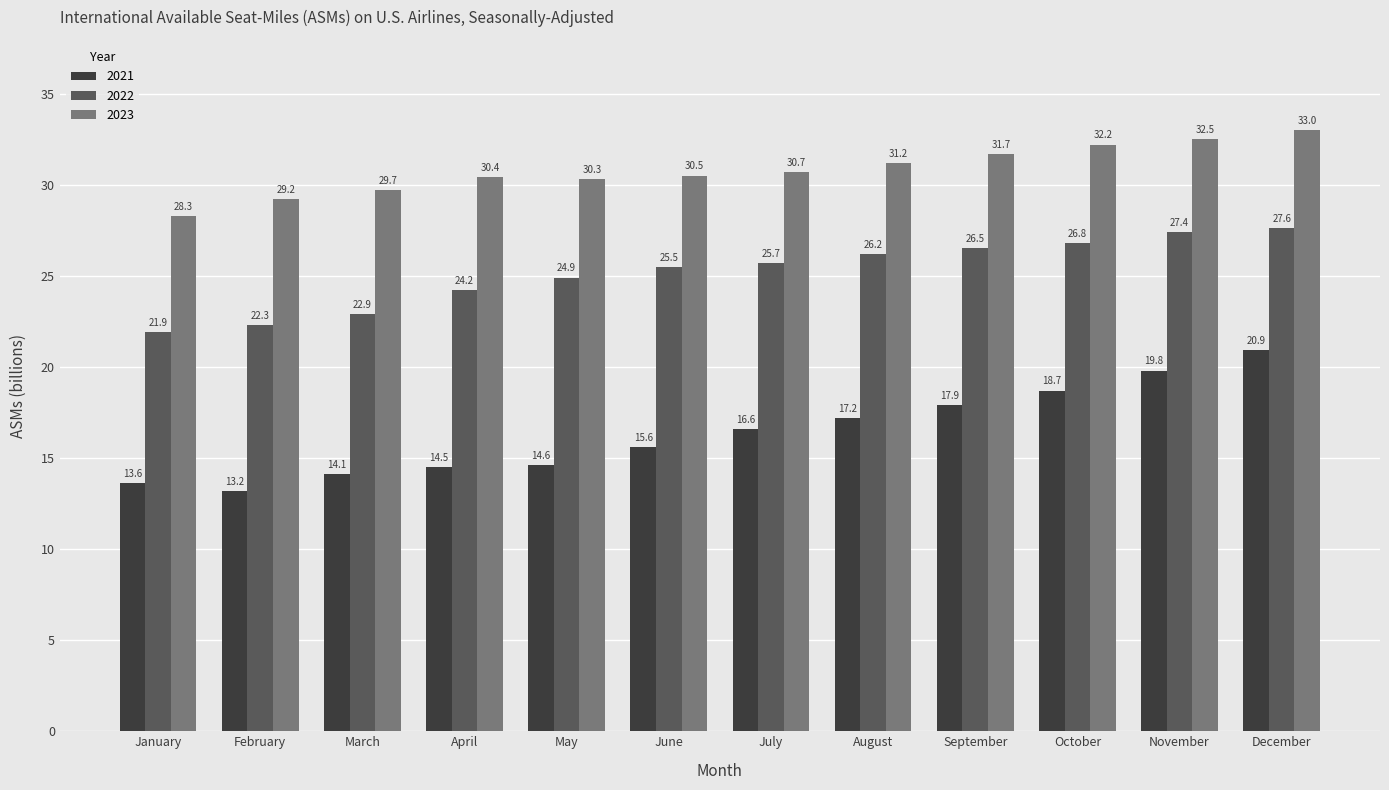

How many series are shown in this chart?

3